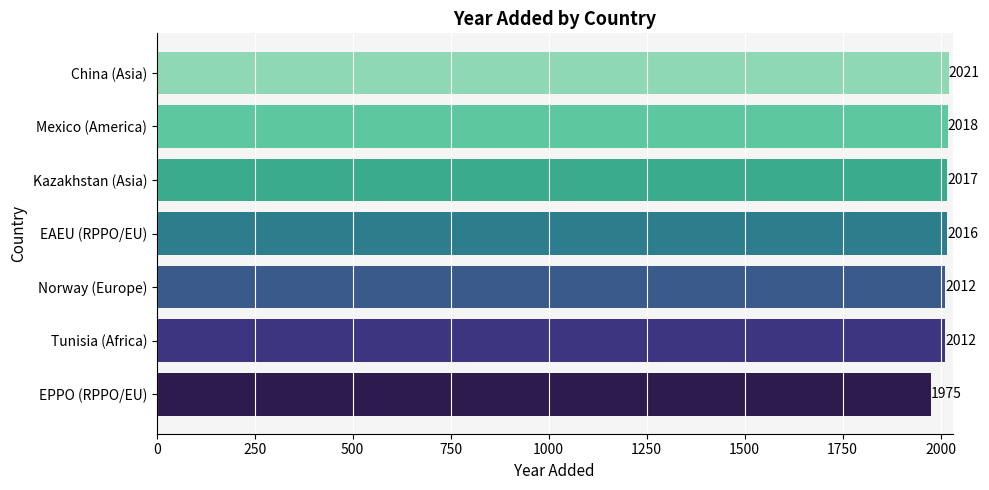

The value at EPPO (RPPO/EU) is 640. True or false?

False